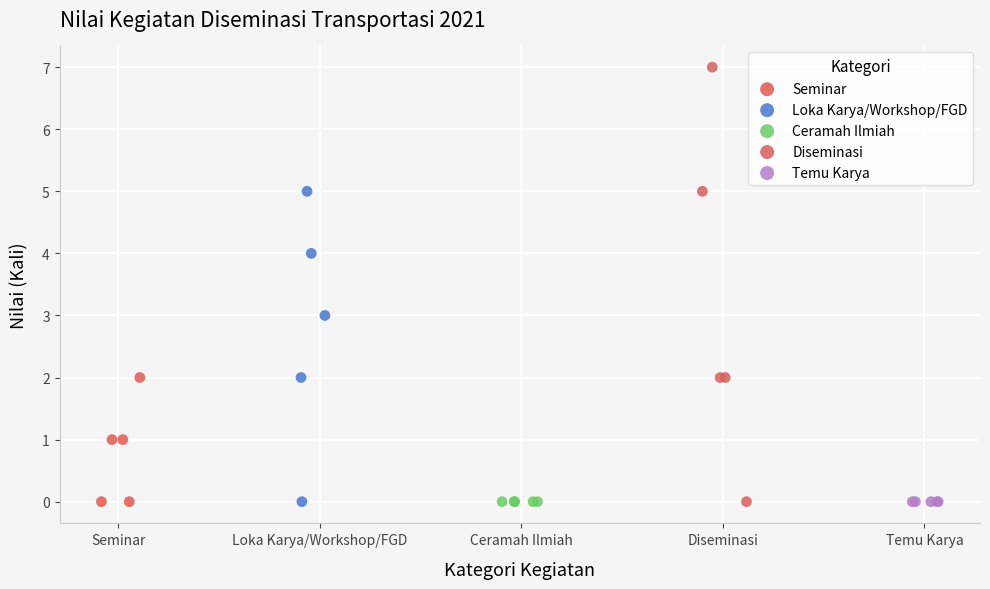

Which series reaches the maximum Y coordinate?

Diseminasi